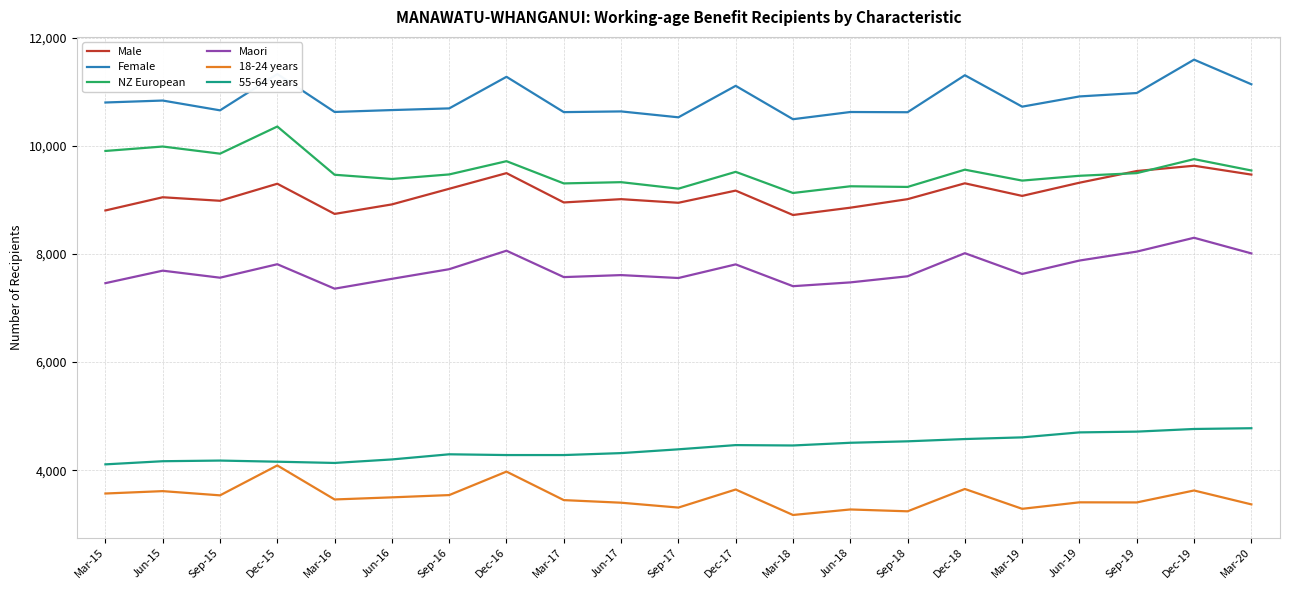

What is the maximum value shown in the chart?

11592